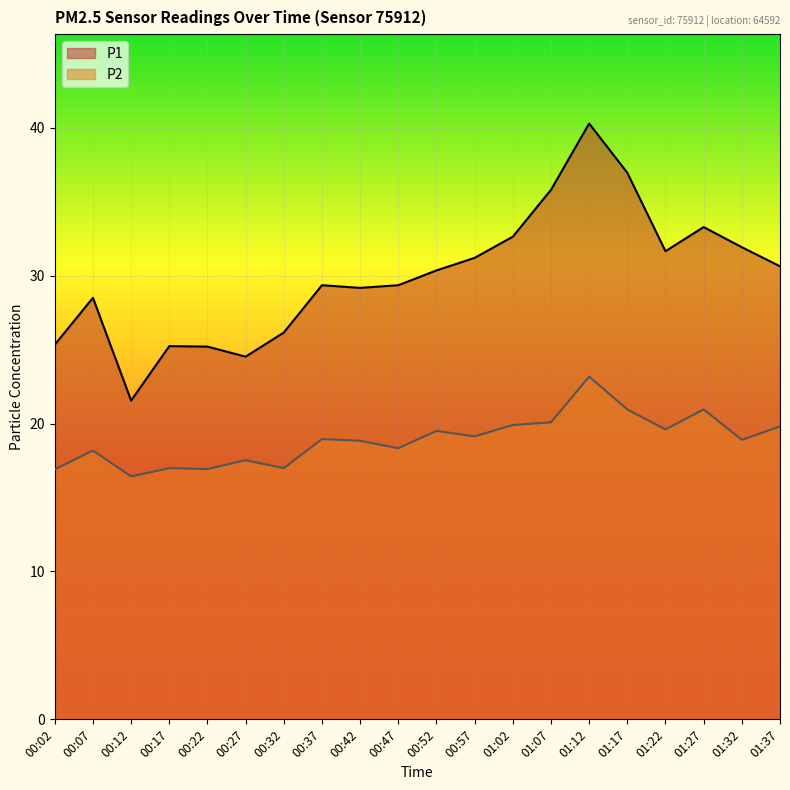

What is the maximum value shown in the chart?

40.3